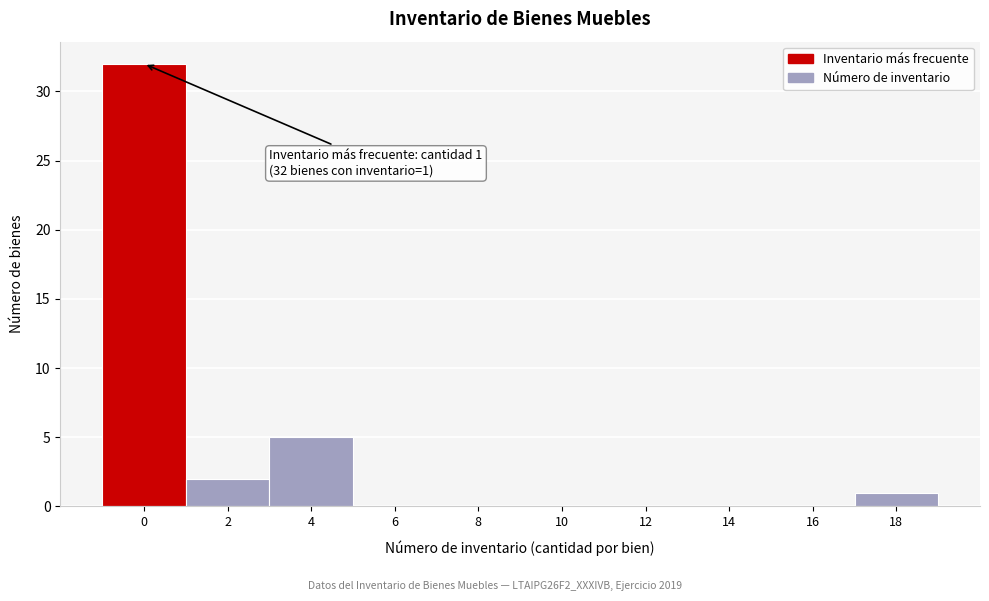

Reading right to left, what are all the values shown in this chart?

18=1	16=0	14=0	12=0	10=0	8=0	6=0	4=5	2=2	0=32